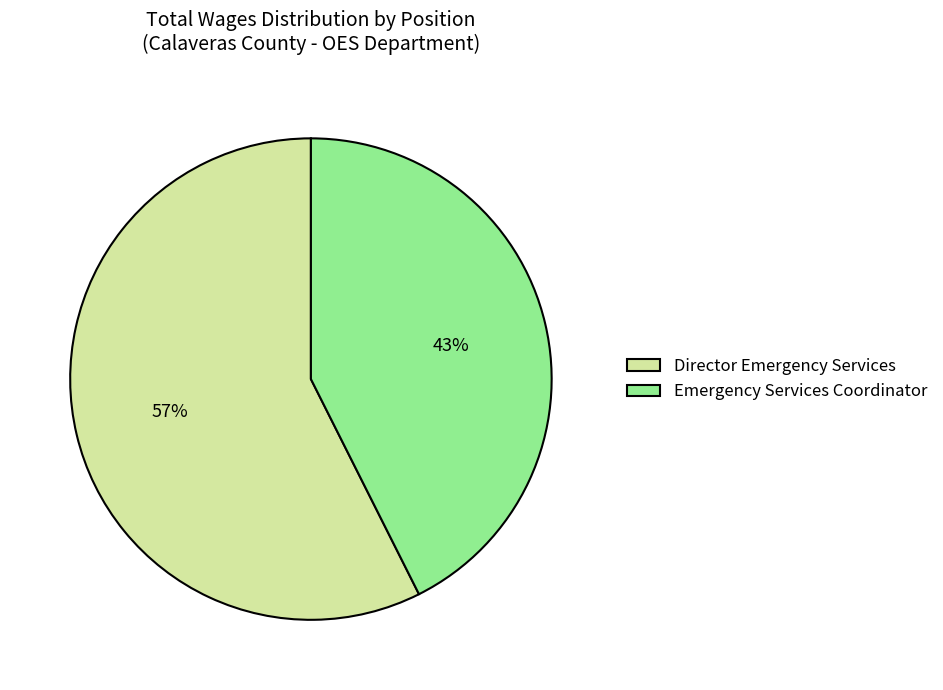

True or false: Emergency Services Coordinator accounts for 50% of the total.

False